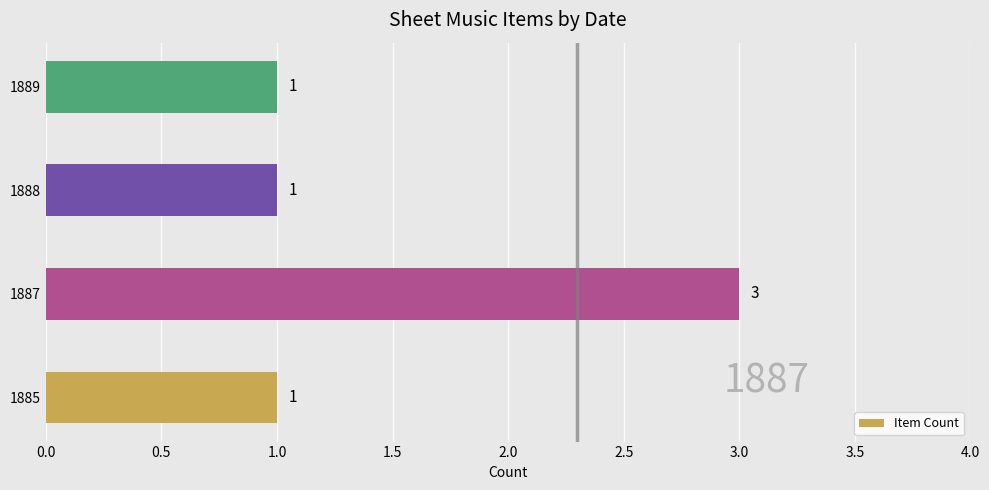

What is the difference between the maximum and second lowest values?

2